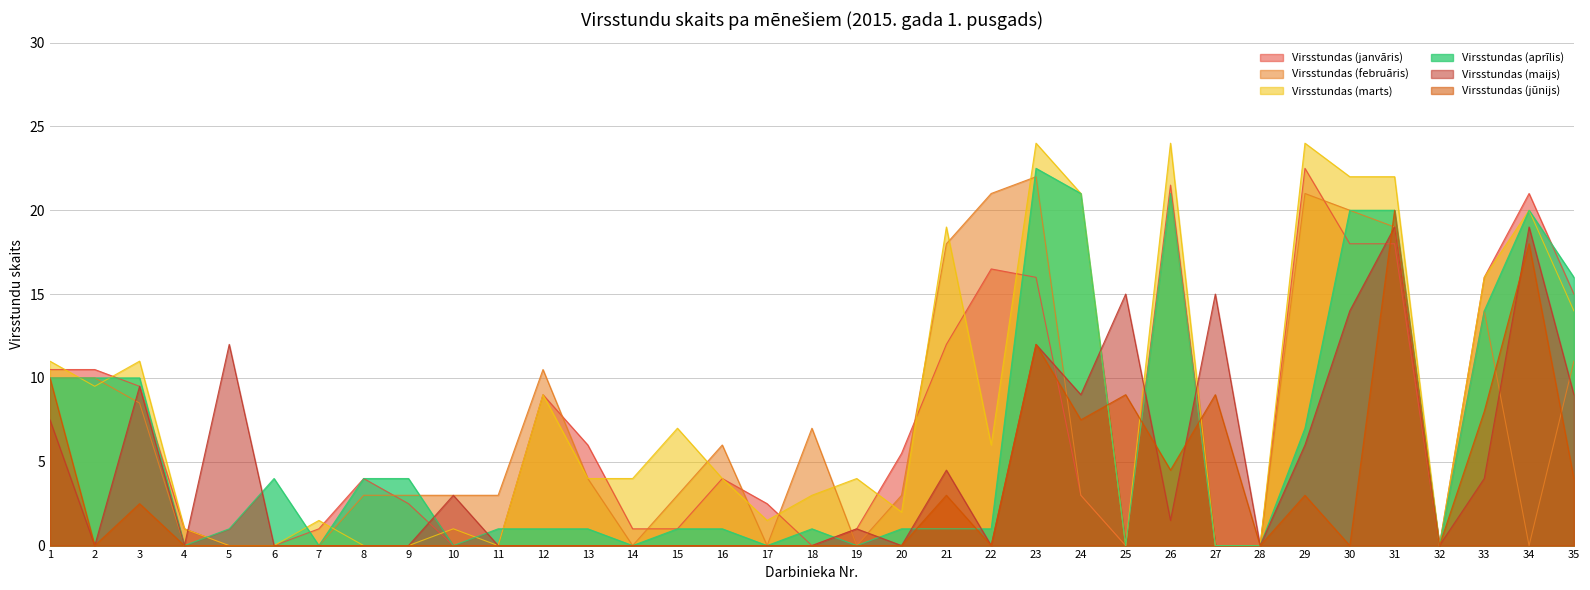

How many data points in Virsstundas (janvāris) are less than 4?

17